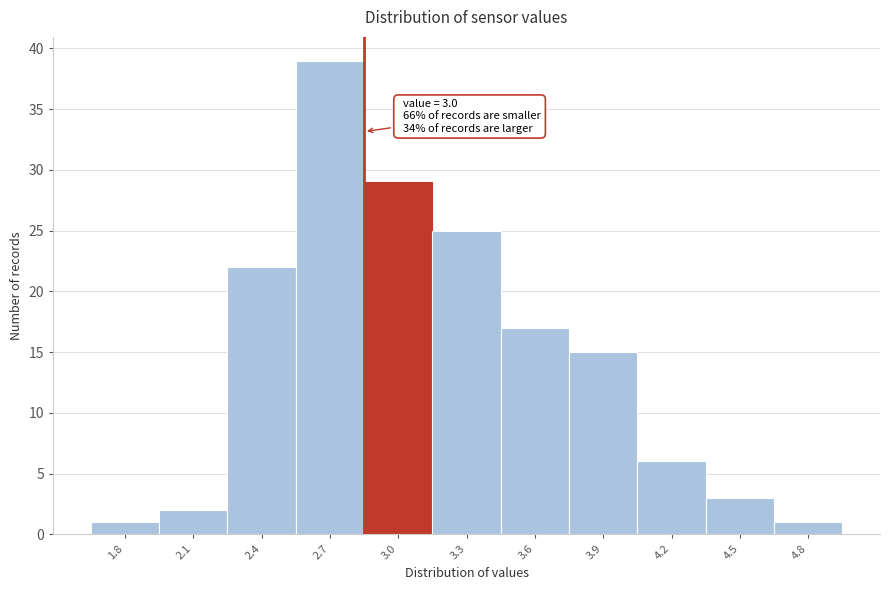

Reading left to right, transcribe all the data shown in this chart.

1.8=1	2.1=2	2.4=22	2.7=39	3.0=29	3.3=25	3.6=17	3.9=15	4.2=6	4.5=3	4.8=1